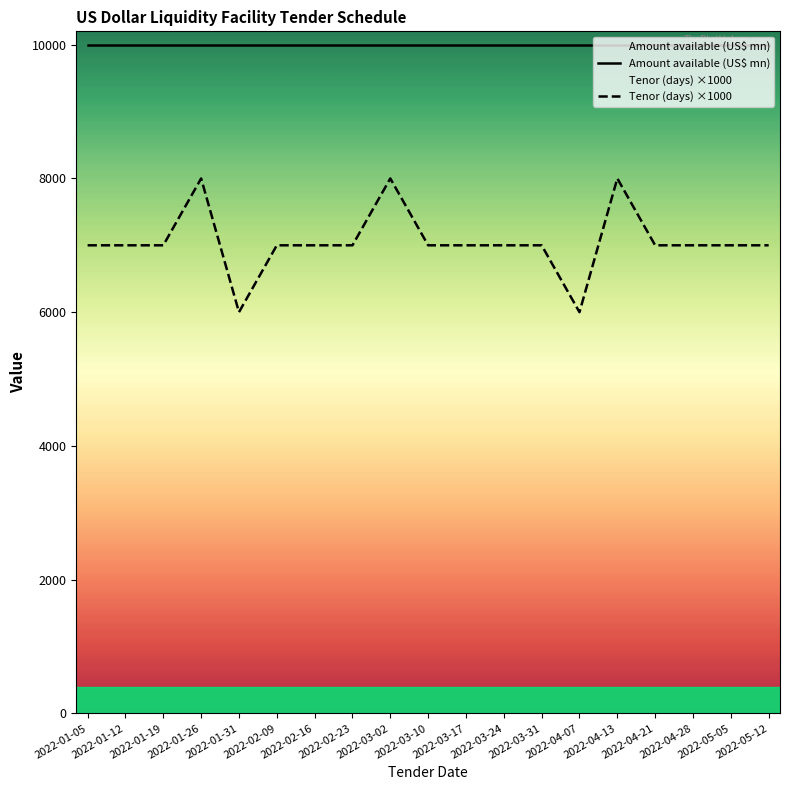

The Amount available (US$ mn) series shows 5012 at 2022-02-23. True or false?

False